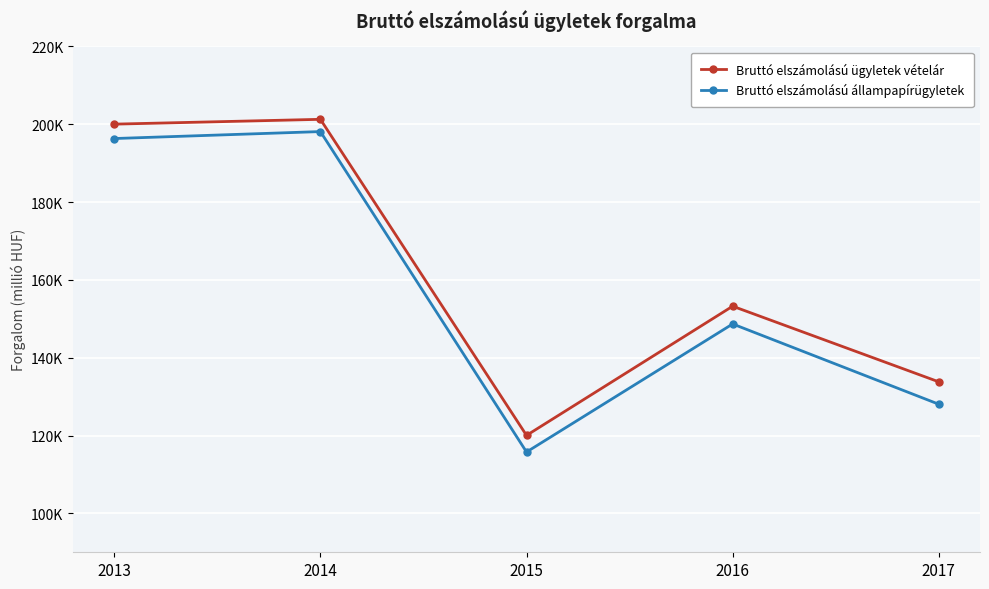

Which series has the widest spread of values?

Bruttó elszámolású állampapírügyletek